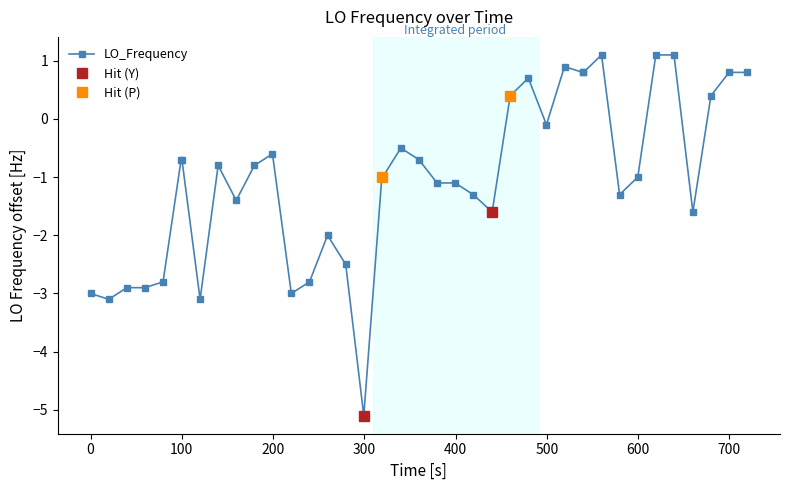

What is the value of the LO_Frequency point at the 24th from the left?

-1.3